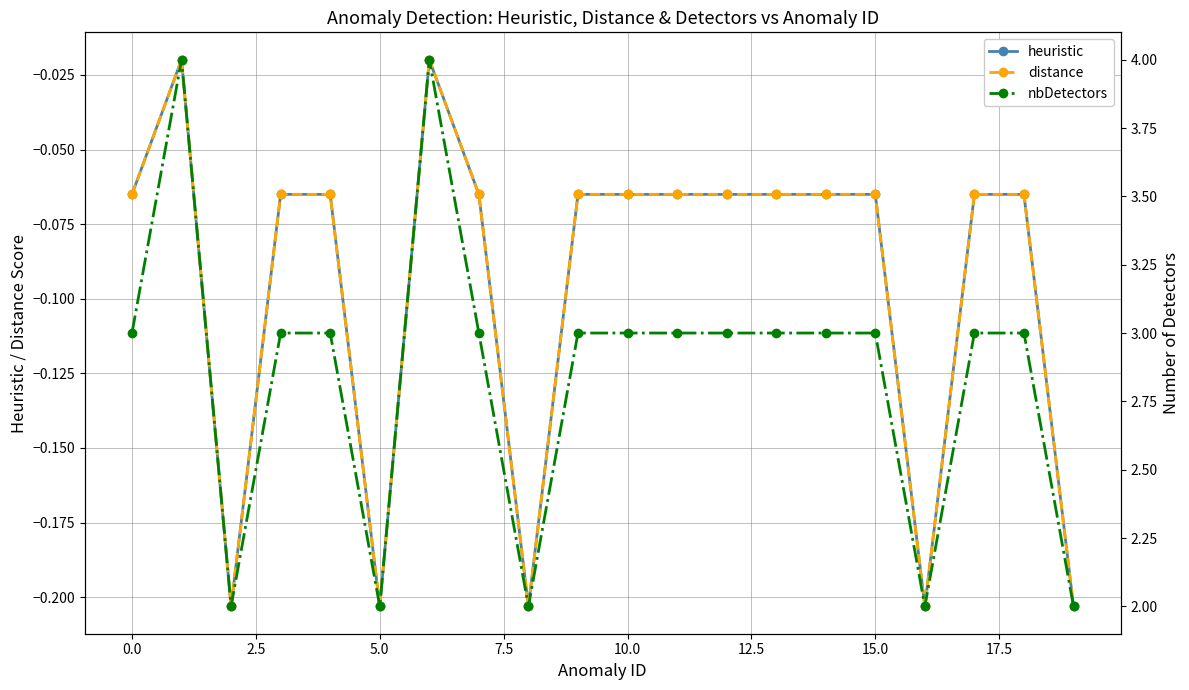

True or false: nbDetectors and heuristic cross at least once.

False